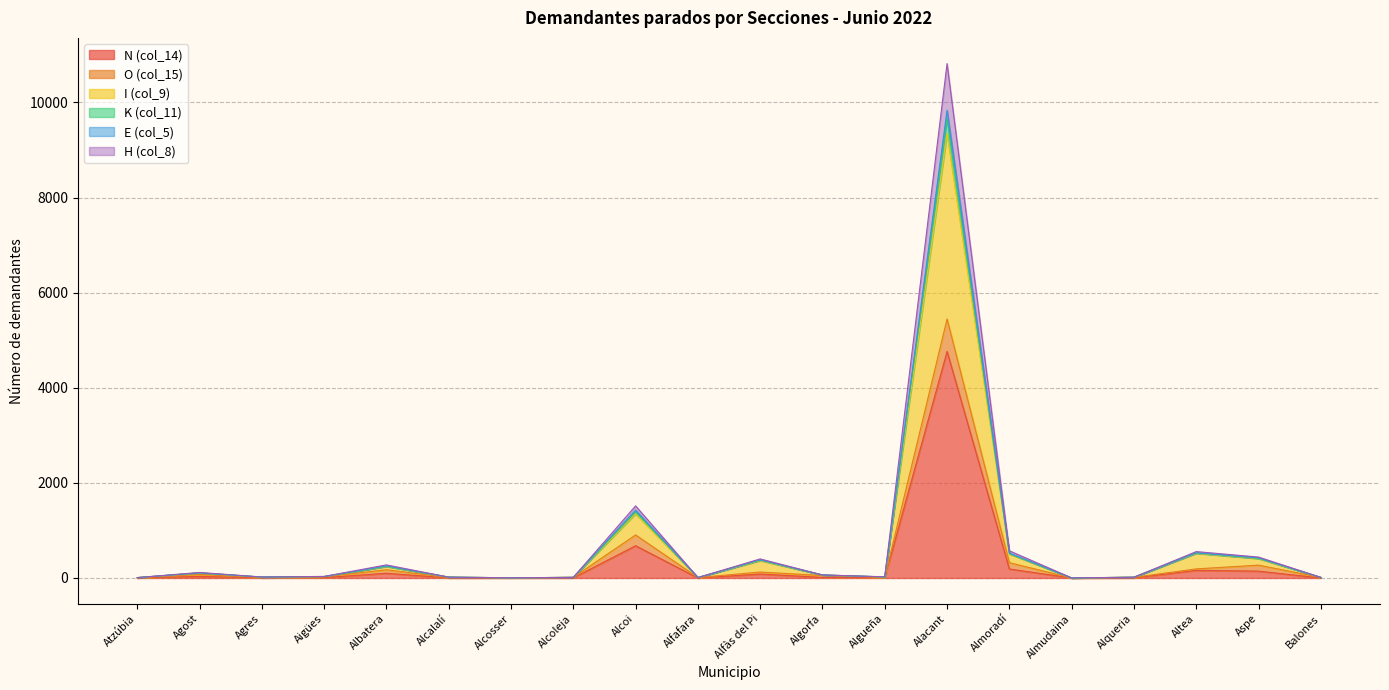

The N (col_14) series shows 48 at Agost. True or false?

False